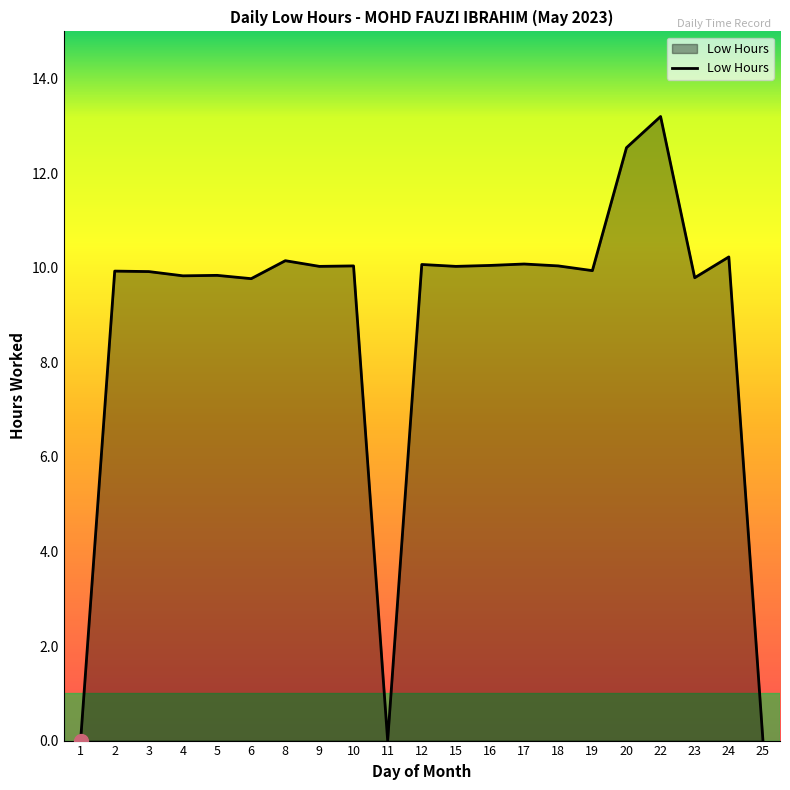

At which category does the chart reach its peak across all series?

22